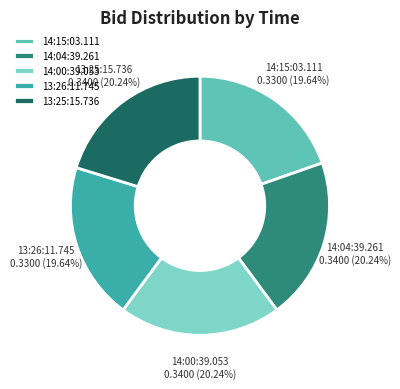

Between 13:25:15.736 and 14:15:03.111, which is larger?

13:25:15.736